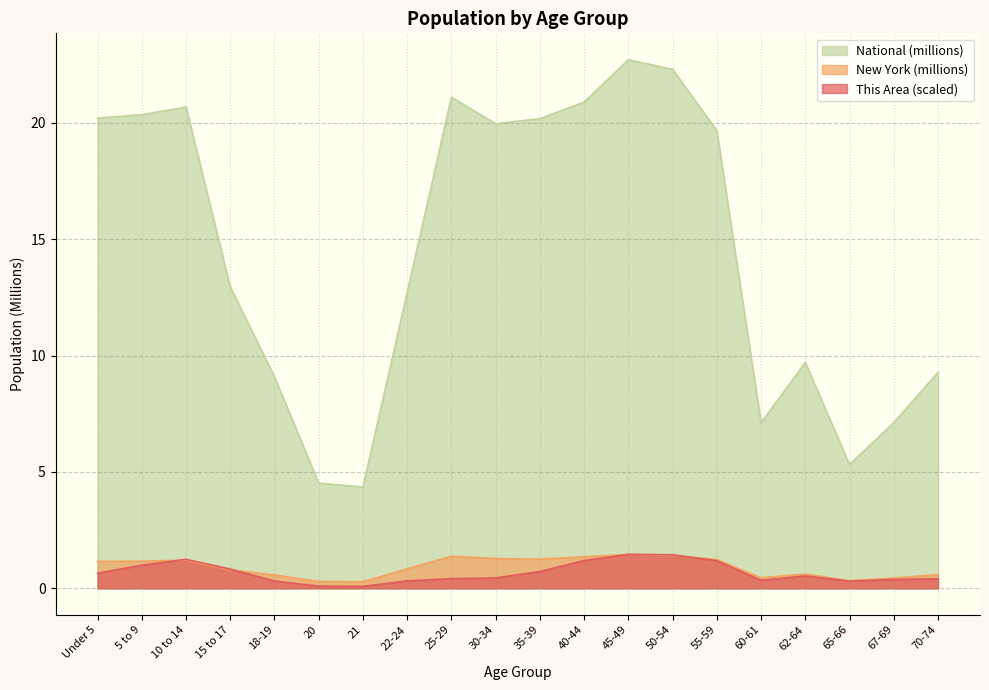

Is it true that New York equals 0.3 at 65-66?

True